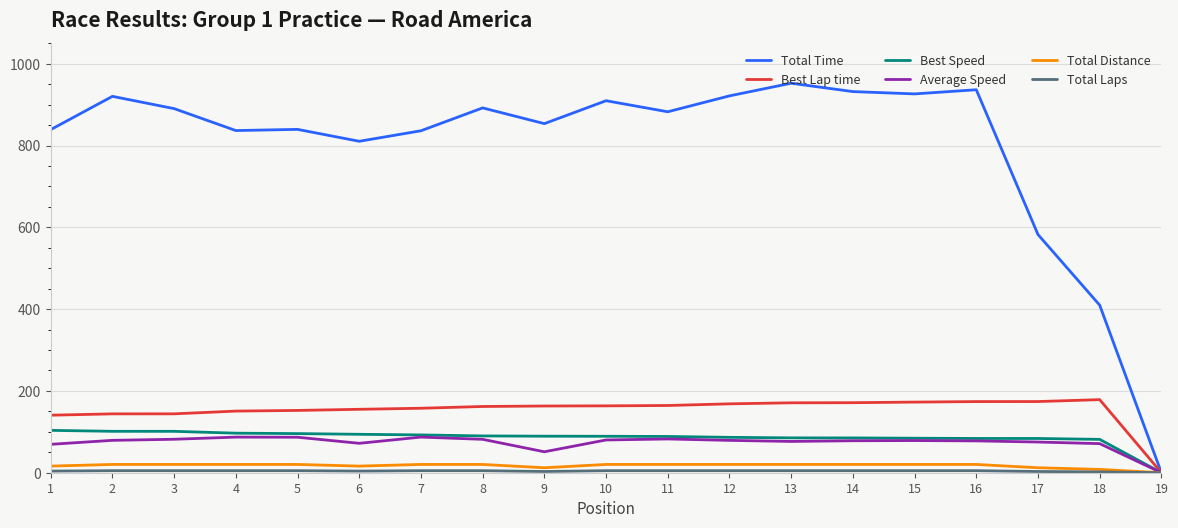

What is the maximum value shown in the chart?

952.4